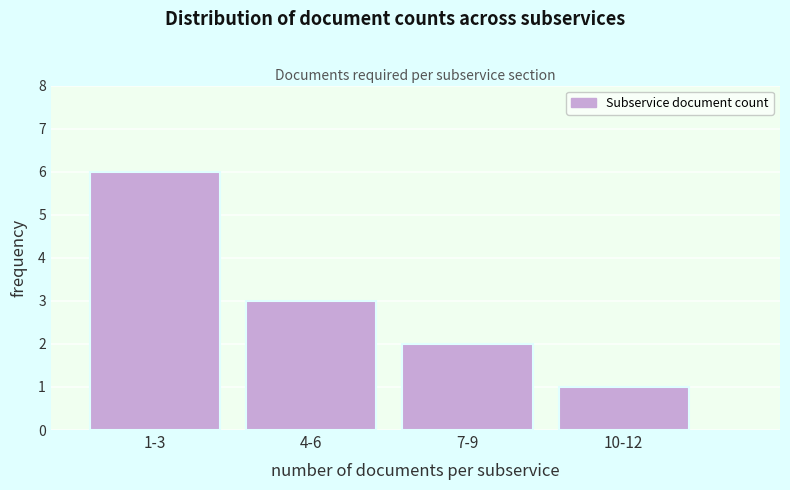

Reading right to left, extract all data points from this chart.

10-12=1	7-9=2	4-6=3	1-3=6